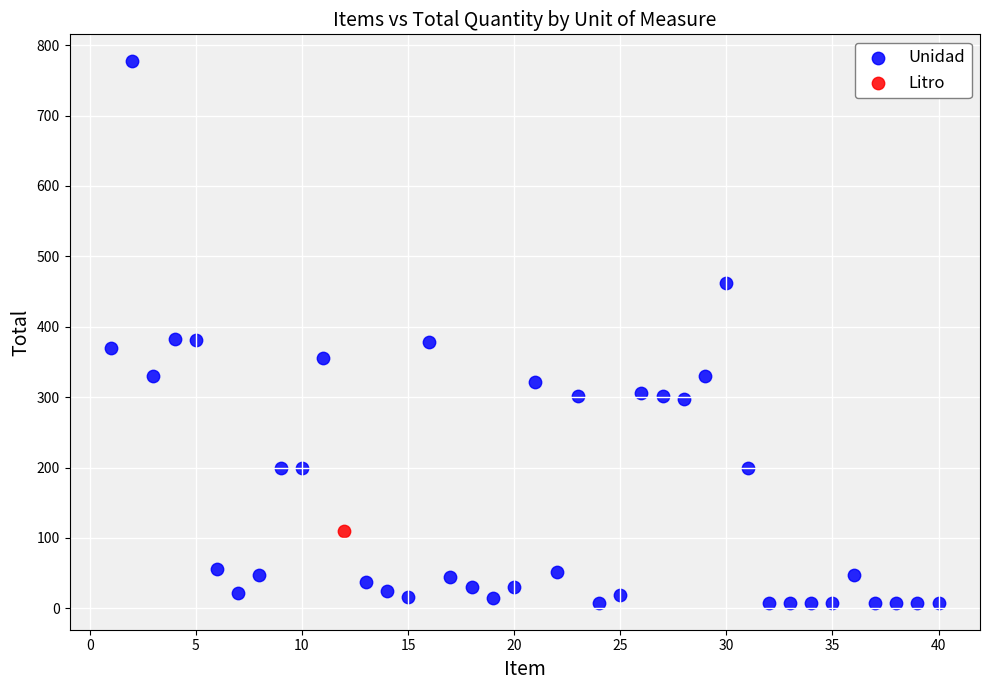

What are all the series names shown in the legend?

Unidad, Litro